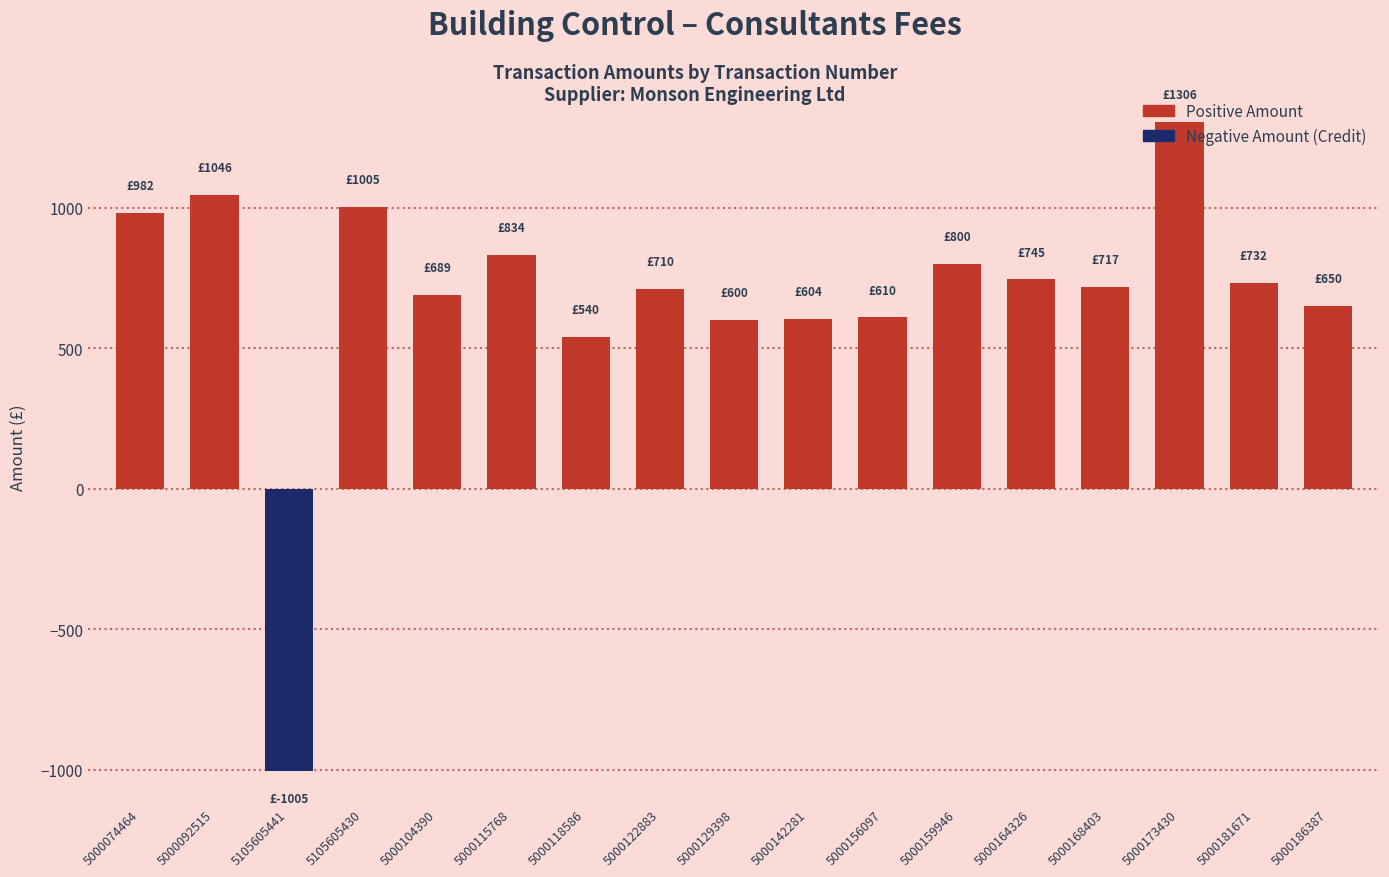

The chart shows a value of 650.0 at 5000186387. True or false?

True